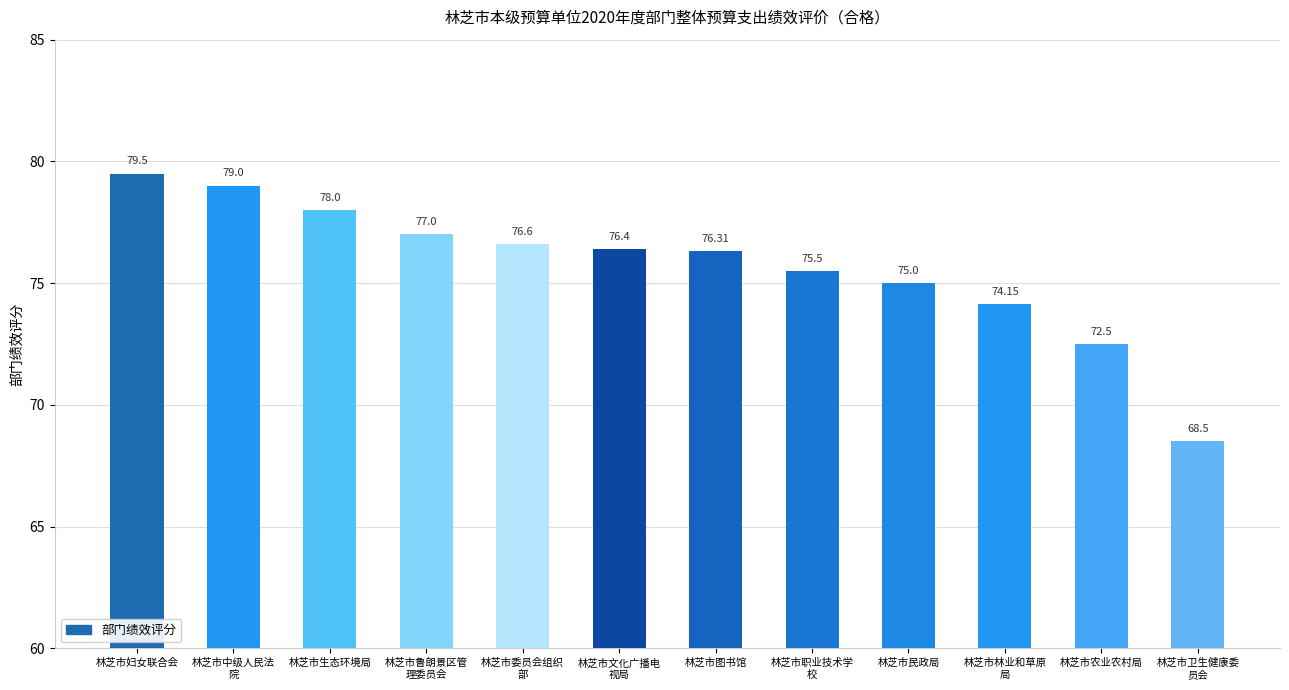

Reading right to left, extract all data points from this chart.

林芝市卫生健康委
员会=68.5	林芝市农业农村局=72.5	林芝市林业和草原
局=74.2	林芝市民政局=75.0	林芝市职业技术学
校=75.5	林芝市图书馆=76.3	林芝市文化广播电
视局=76.4	林芝市委员会组织
部=76.6	林芝市鲁朗景区管
理委员会=77.0	林芝市生态环境局=78.0	林芝市中级人民法
院=79.0	林芝市妇女联合会=79.5